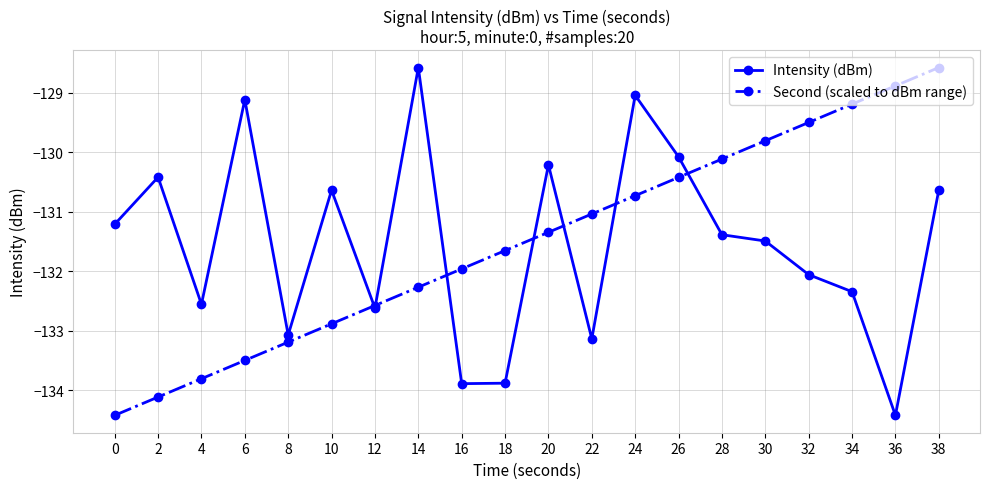

Reading left to right, extract all data points from this chart.

Intensity (dBm): 0=-131.2	2=-130.4	4=-132.6	6=-129.1	8=-133.1	10=-130.6	12=-132.6	14=-128.6	16=-133.9	18=-133.9	20=-130.2	22=-133.1	24=-129.0	26=-130.1	28=-131.4	30=-131.5	32=-132.1	34=-132.3	36=-134.4	38=-130.6
Second (scaled to dBm range): 0=-134.4	2=-134.1	4=-133.8	6=-133.5	8=-133.2	10=-132.9	12=-132.6	14=-132.3	16=-132.0	18=-131.7	20=-131.3	22=-131.0	24=-130.7	26=-130.4	28=-130.1	30=-129.8	32=-129.5	34=-129.2	36=-128.9	38=-128.6